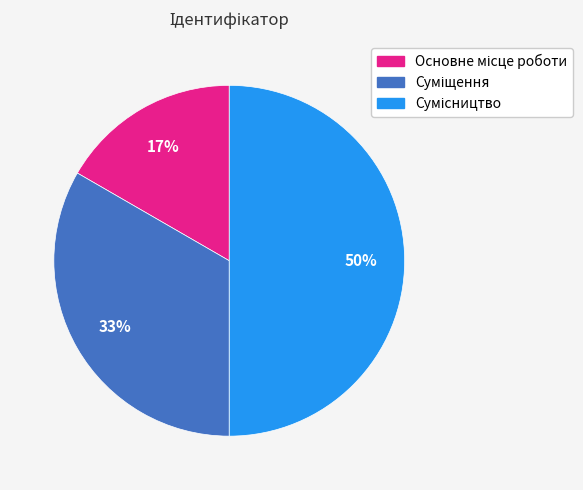

To the nearest percent, what is the difference between the largest and smallest slice percentages?

33%